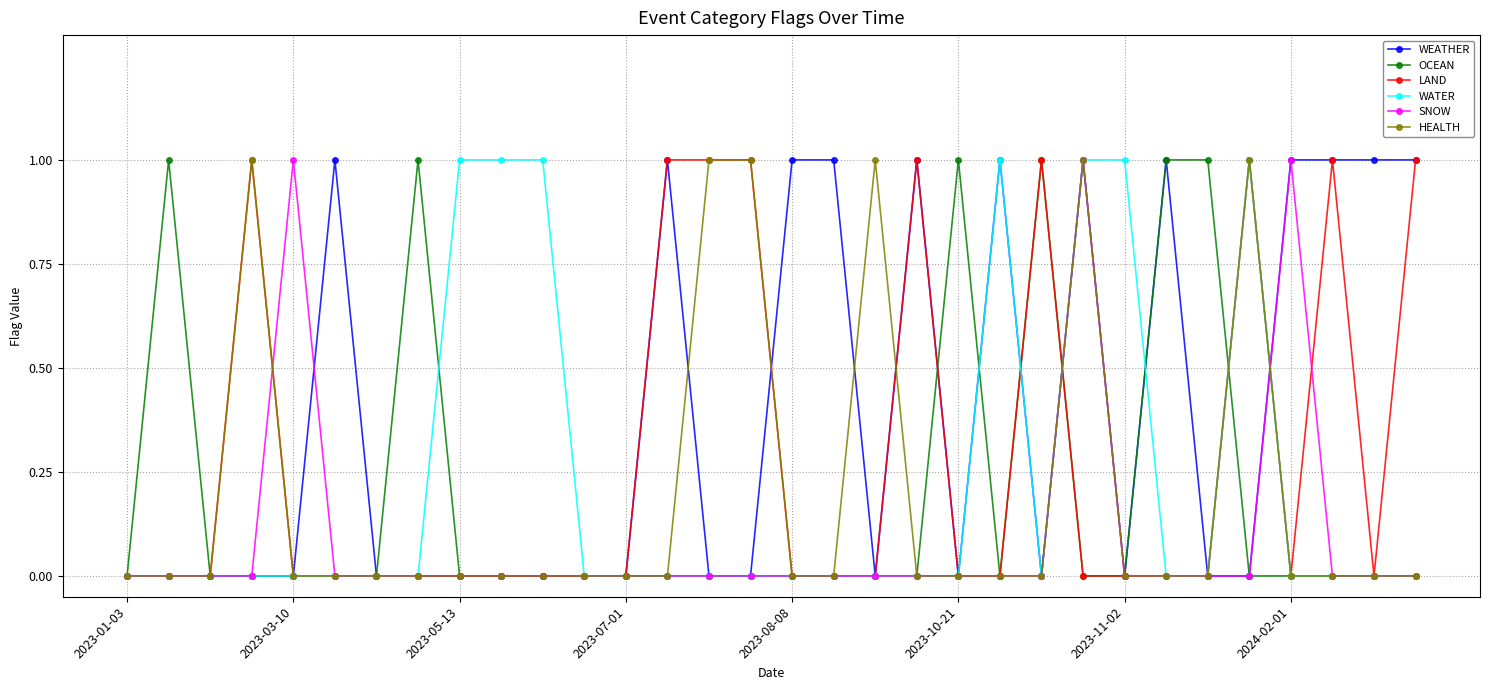

Reading left to right, list all the values displayed in this chart.

WEATHER: 0	0	0	0	0	1	0	0	0	0	0	0	0	1	0	0	1	1	0	1	0	1	0	1	0	1	0	0	1	1	1	1
OCEAN: 0	1	0	0	0	0	0	1	0	0	0	0	0	0	0	0	0	0	0	0	1	0	1	0	0	1	1	0	0	0	0	0
LAND: 0	0	0	1	0	0	0	0	0	0	0	0	0	1	1	1	0	0	0	1	0	0	1	0	0	0	0	1	0	1	0	1
WATER: 0	0	0	0	0	0	0	0	1	1	1	0	0	0	0	0	0	0	0	0	0	1	0	1	1	0	0	1	0	0	0	0
SNOW: 0	0	0	0	1	0	0	0	0	0	0	0	0	0	0	0	0	0	0	0	0	0	0	1	0	0	0	0	1	0	0	0
HEALTH: 0	0	0	1	0	0	0	0	0	0	0	0	0	0	1	1	0	0	1	0	0	0	0	1	0	0	0	1	0	0	0	0